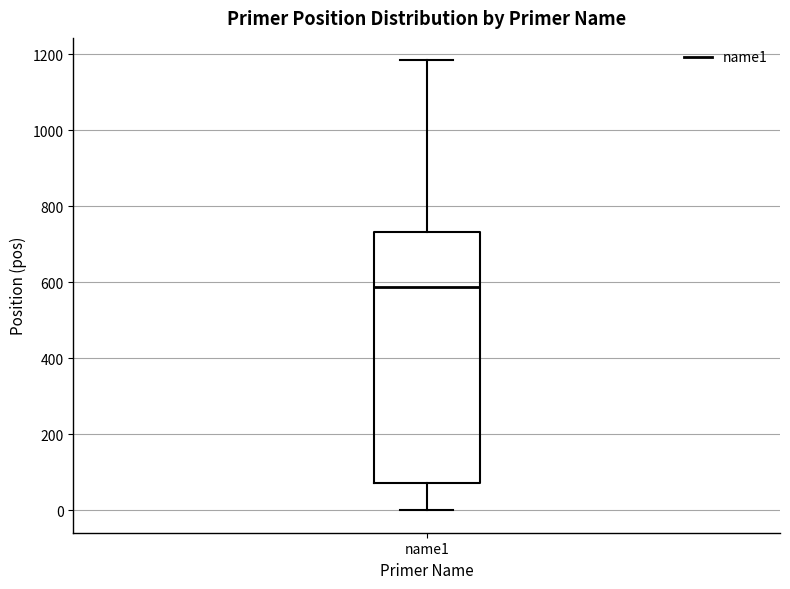

Read this box plot against the y-axis: the position of the median line, the range covered by the box, and the ends of both whiskers. The values are not printed on the chart, so give them approximately, as read against the axis.

median 580, box 80 to 740, whiskers 0 to 1180